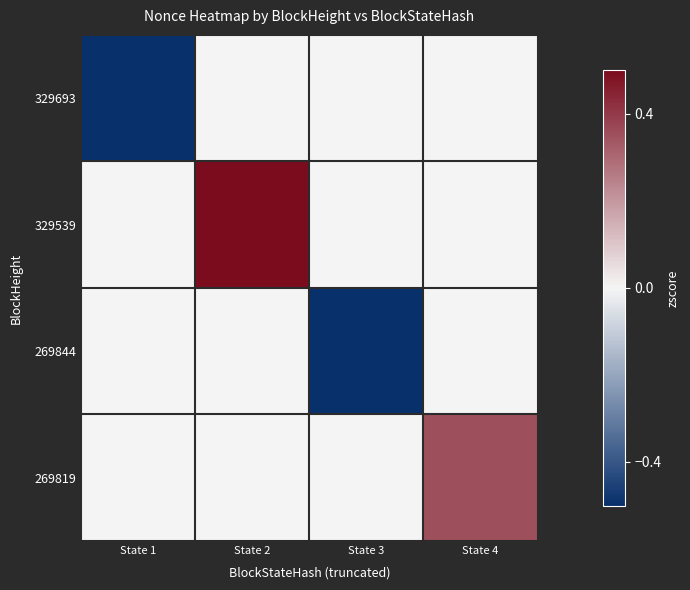

How many data points does each series have?

4